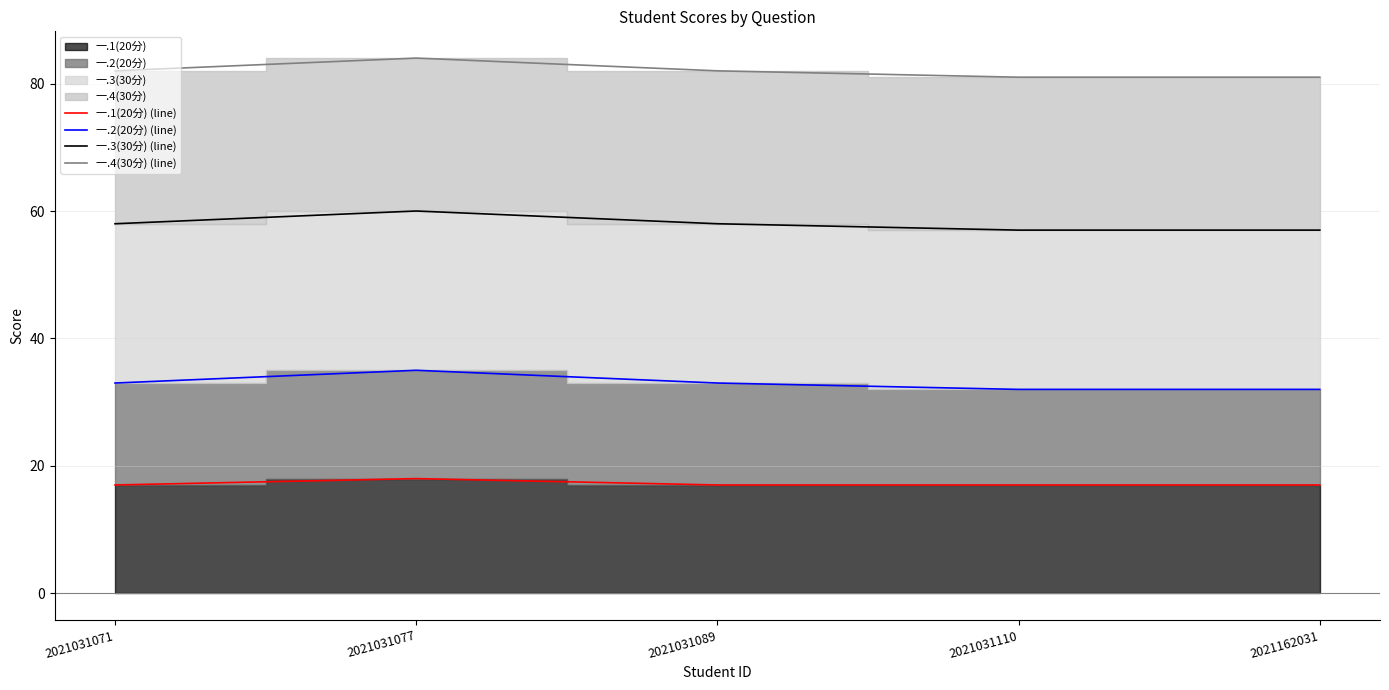

How many values in the 一.4(30分) (line) series are below 82?

2